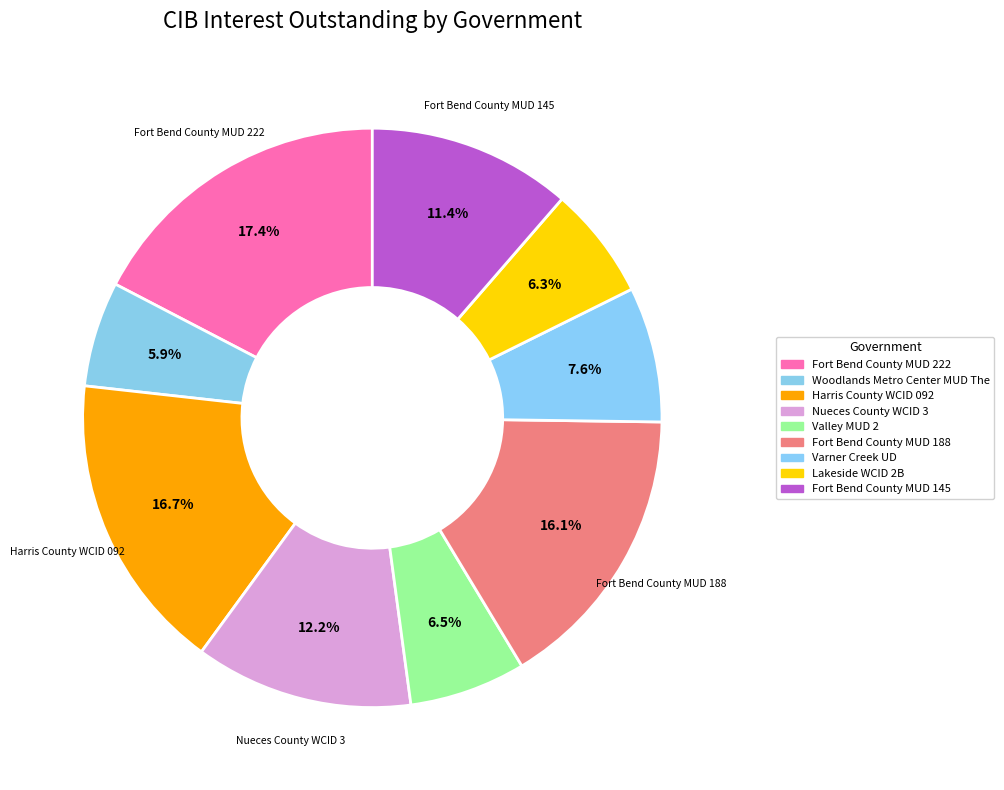

How many slices are in this pie chart?

9